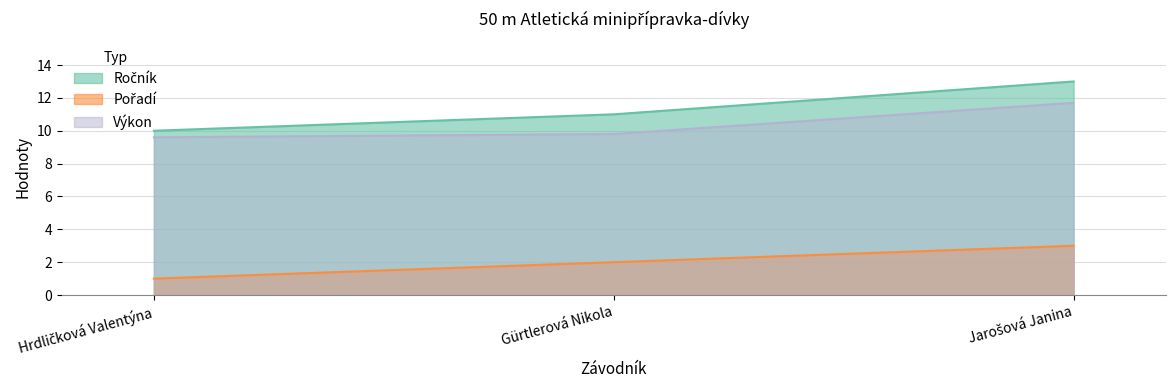

Reading left to right, transcribe all the data shown in this chart.

Ročník: 10.0	11.0	13.0
Pořadí: 1.0	2.0	3.0
Výkon: 9.6	9.8	11.7